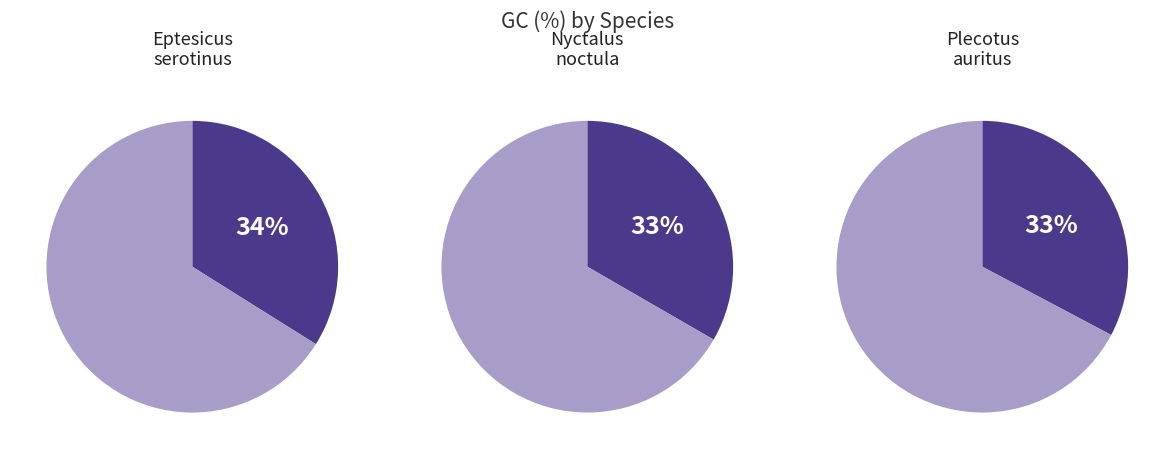

What percentage is the Nyctalus noctula slice, to the nearest percent?

33%